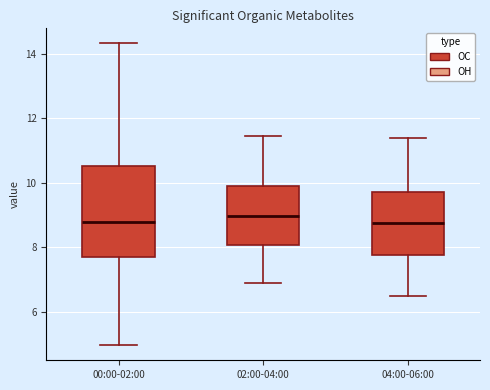

Reading left to right, transcribe this box plot: for each box, give where its median line is, the range the box spans, and where its two whiskers end, as read against the y-axis. The values are not printed on the chart, so give them approximately, as read against the axis.

00:00-02:00: median 8.8, box 7.6 to 10.6, whiskers 5.0 to 14.4
02:00-04:00: median 9.0, box 8.0 to 9.8, whiskers 7.0 to 11.4
04:00-06:00: median 8.8, box 7.8 to 9.8, whiskers 6.6 to 11.4